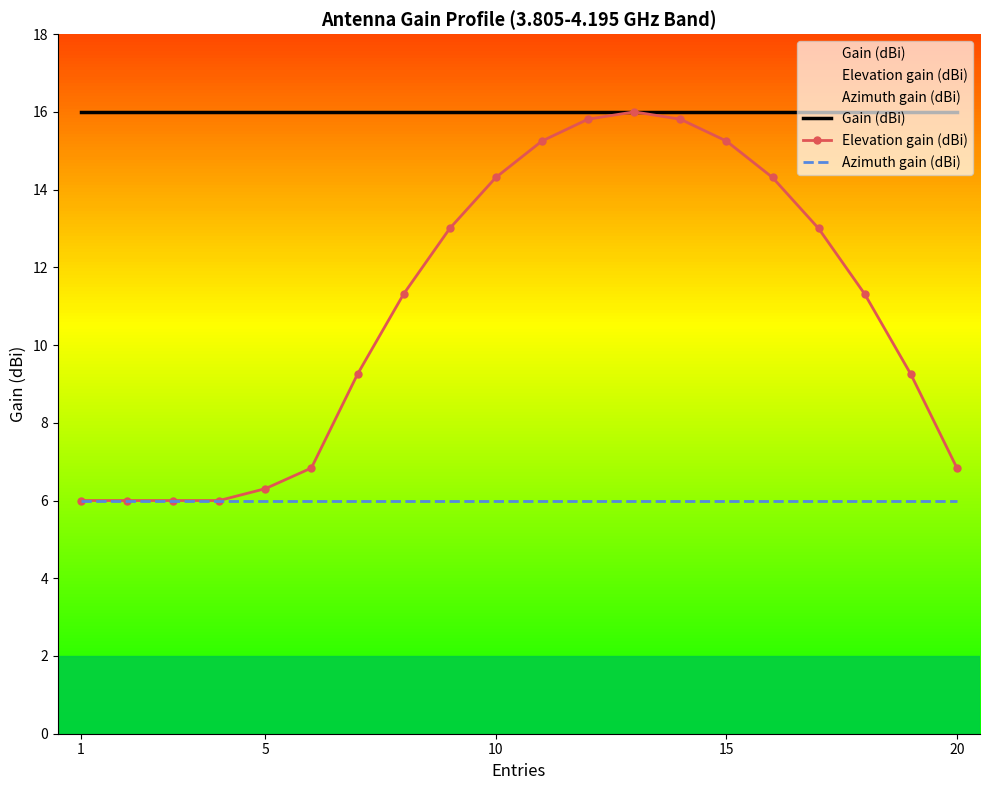

Which label corresponds to the smallest value in the chart?

1